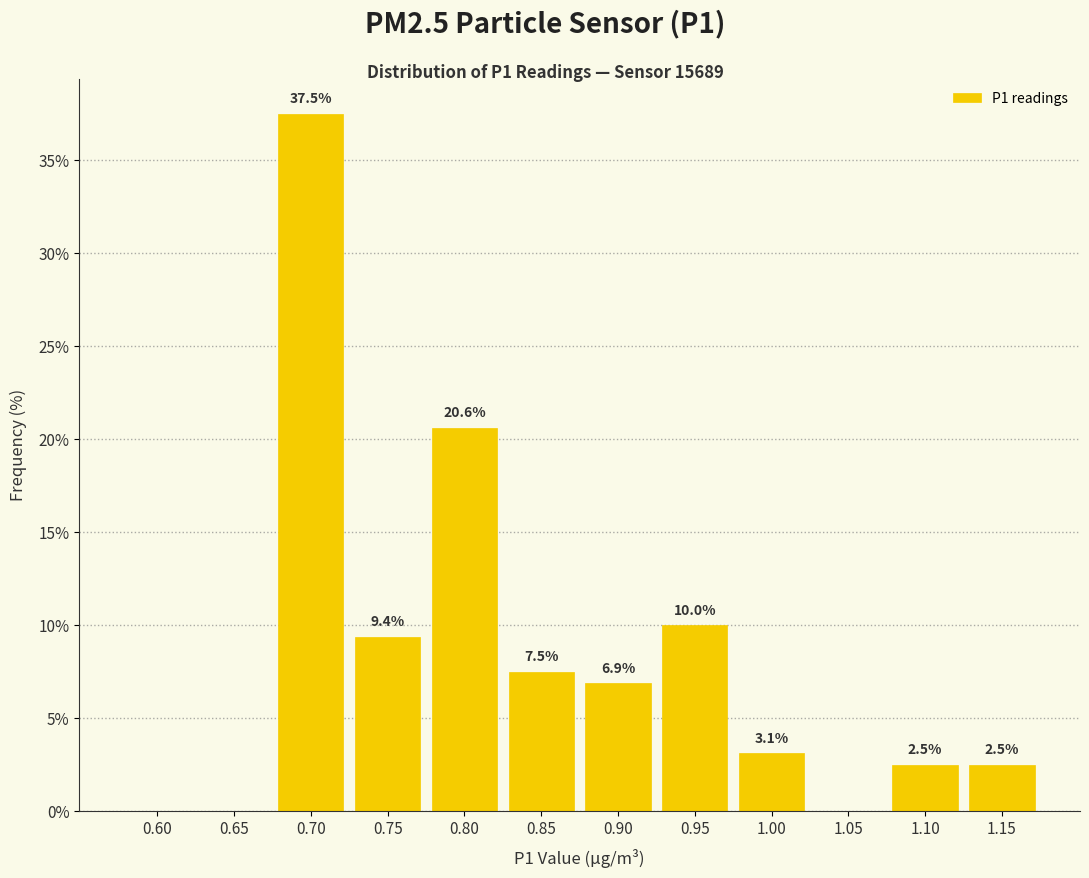

Reading right to left, transcribe all the data shown in this chart.

1.15=2.5	1.10=2.5	1.05=0.0	1.00=3.1	0.95=10.0	0.90=6.9	0.85=7.5	0.80=20.6	0.75=9.4	0.70=37.5	0.65=0.0	0.60=0.0